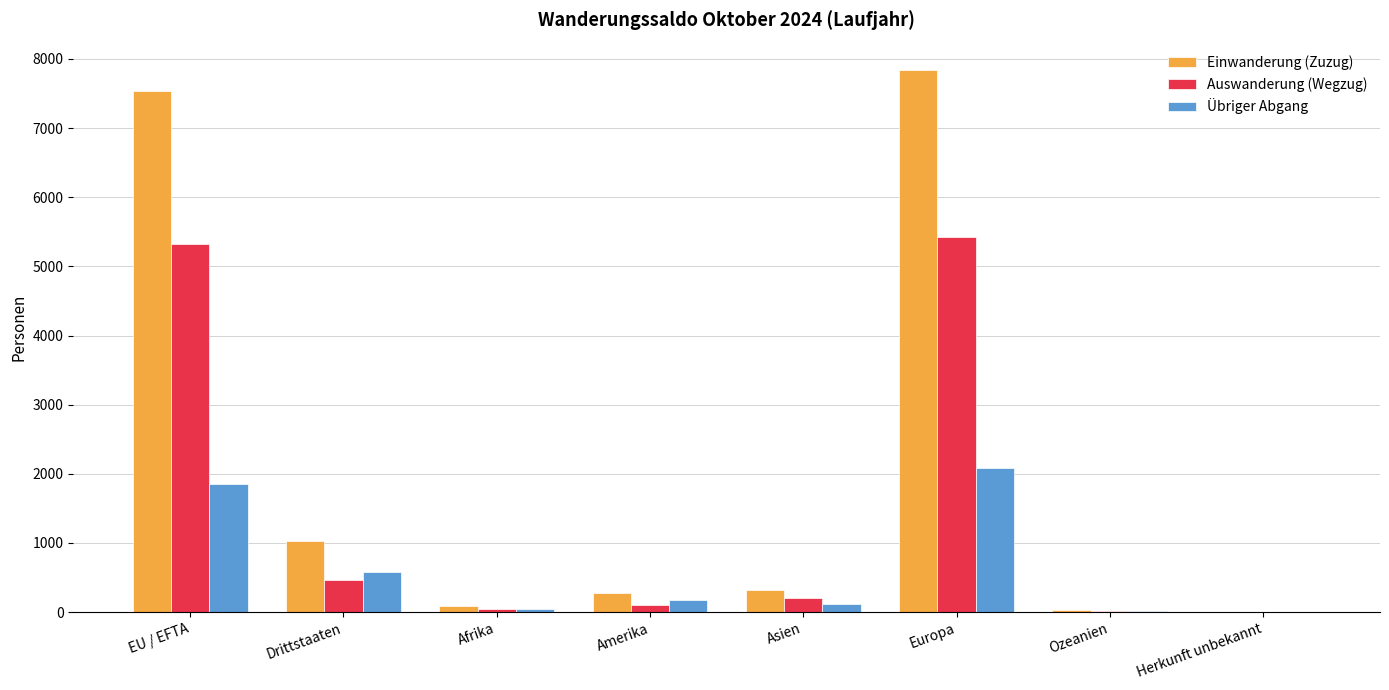

What are all the series names shown in the legend?

Einwanderung (Zuzug), Auswanderung (Wegzug), Übriger Abgang